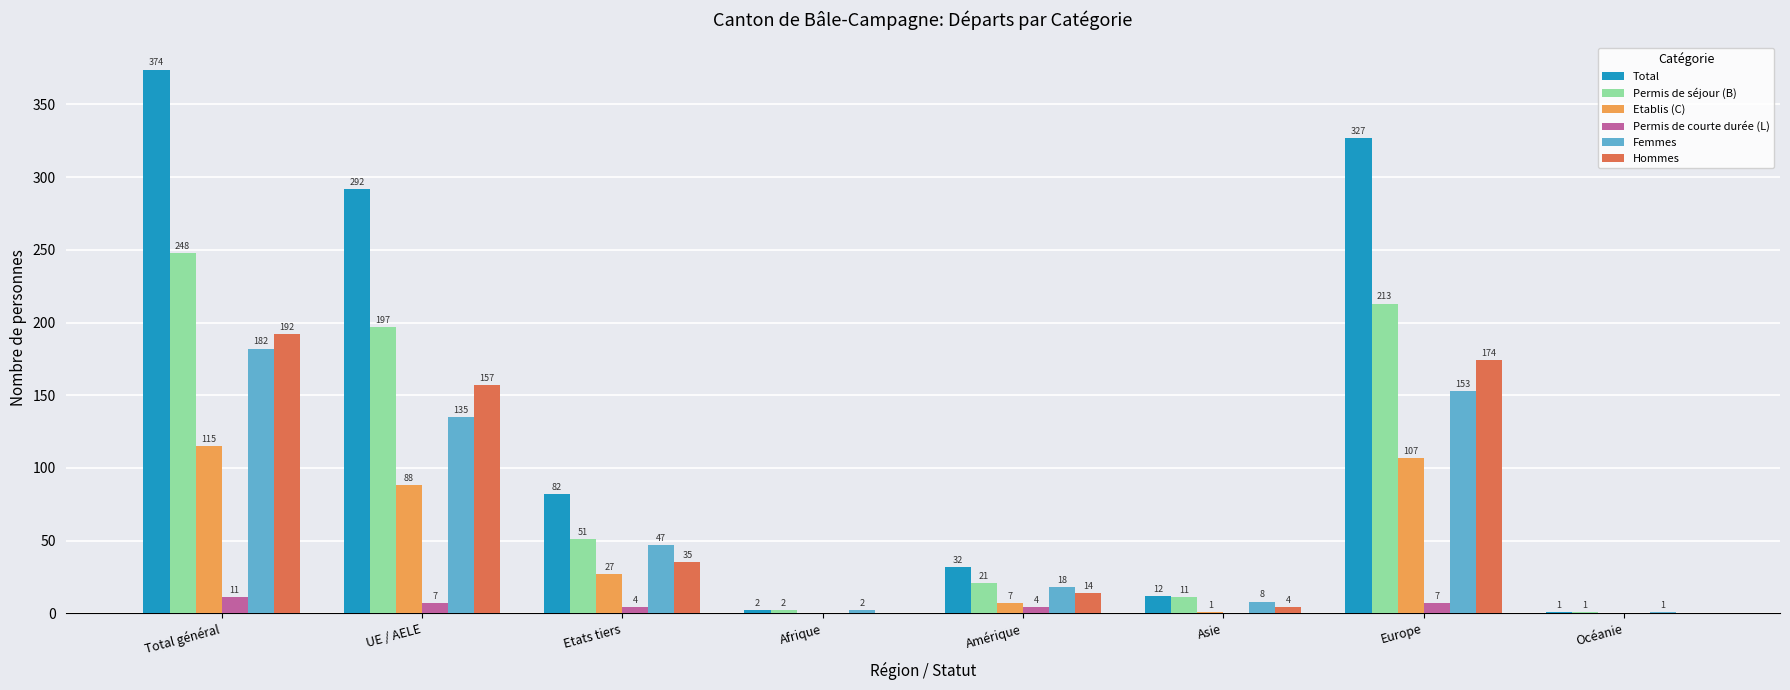

Reading left to right, extract all data points from this chart.

Total: Total général=374	UE / AELE=292	Etats tiers=82	Afrique=2	Amérique=32	Asie=12	Europe=327	Océanie=1
Permis de séjour (B): Total général=248	UE / AELE=197	Etats tiers=51	Afrique=2	Amérique=21	Asie=11	Europe=213	Océanie=1
Etablis (C): Total général=115	UE / AELE=88	Etats tiers=27	Afrique=0	Amérique=7	Asie=1	Europe=107	Océanie=0
Permis de courte durée (L): Total général=11	UE / AELE=7	Etats tiers=4	Afrique=0	Amérique=4	Asie=0	Europe=7	Océanie=0
Femmes: Total général=182	UE / AELE=135	Etats tiers=47	Afrique=2	Amérique=18	Asie=8	Europe=153	Océanie=1
Hommes: Total général=192	UE / AELE=157	Etats tiers=35	Afrique=0	Amérique=14	Asie=4	Europe=174	Océanie=0